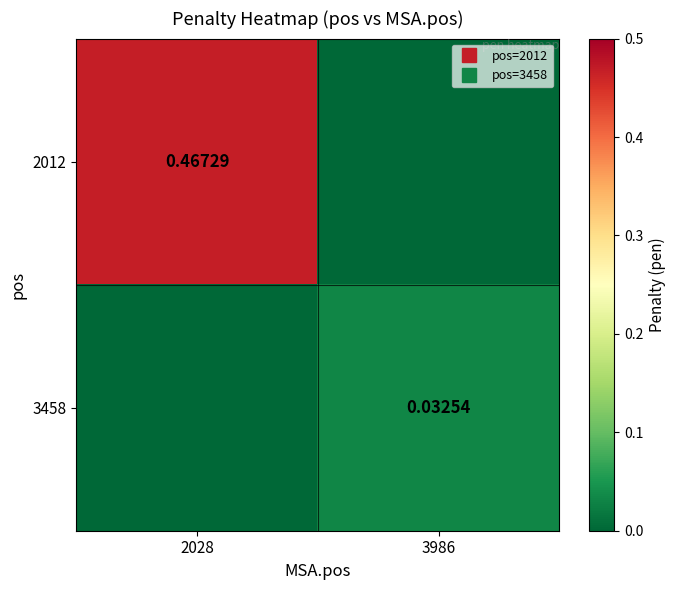

How many series are shown in this chart?

2